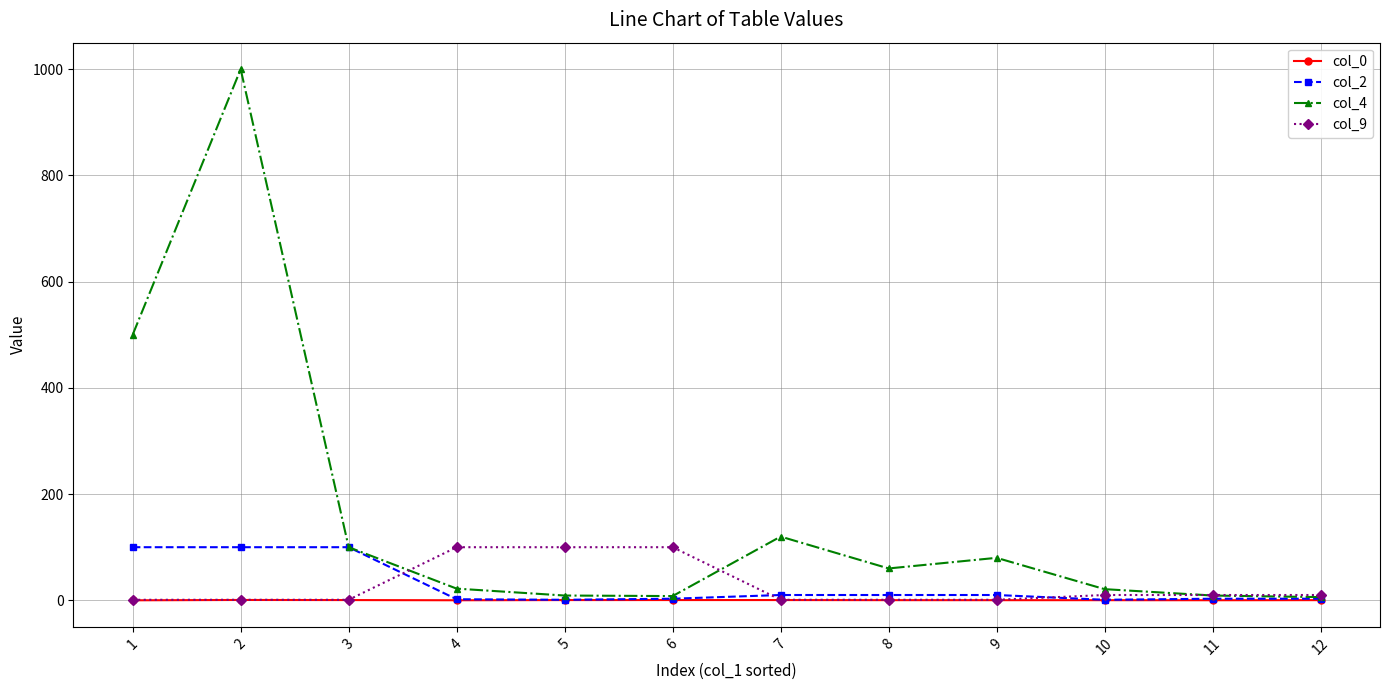

Which series has the largest total across all categories?

col_4